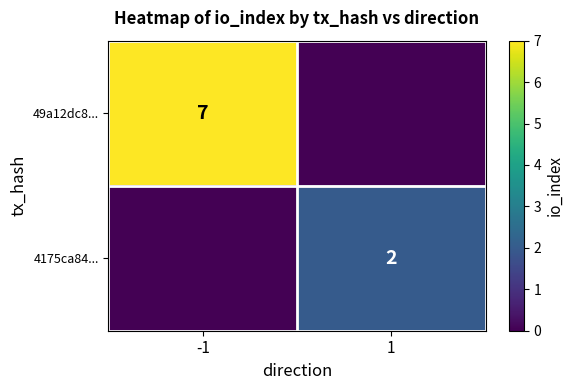

At which category does the chart reach its minimum across all series?

1